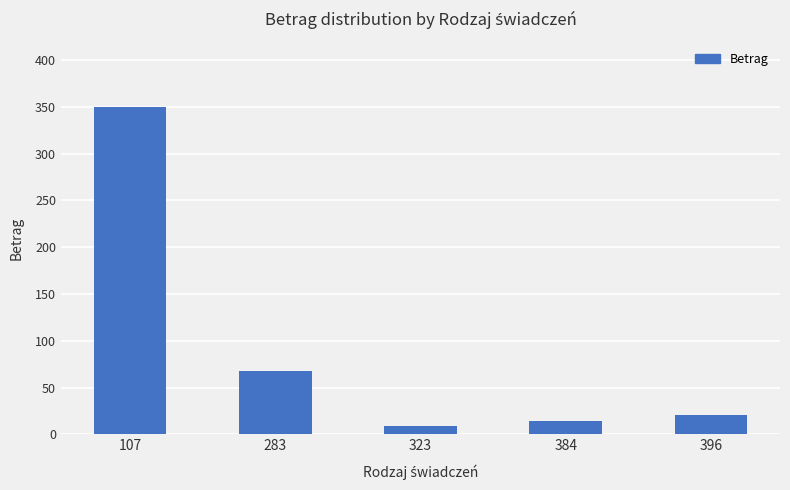

Approximately how many times larger is the value at 396 compared to 384?

1.5